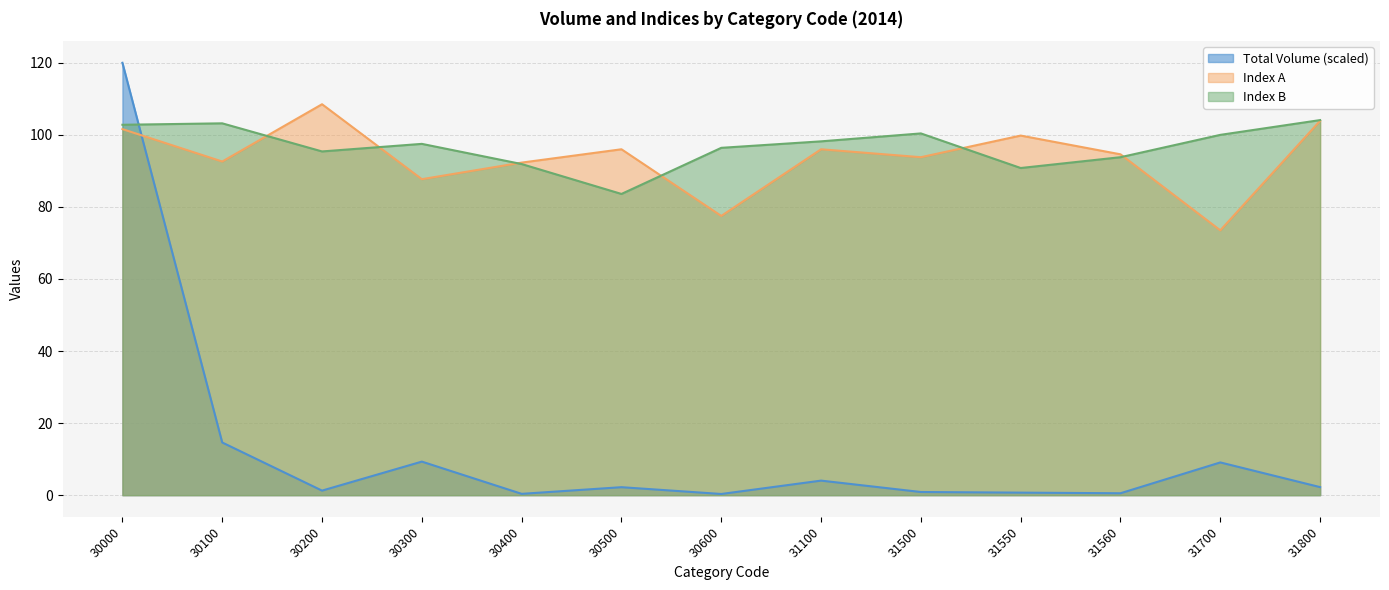

Reading left to right, extract all data points from this chart.

Total Volume: 120.0	14.6	1.3	9.3	0.4	2.2	0.3	4.0	0.9	0.7	0.5	9.1	2.2
Index A: 101.6	92.6	108.5	87.7	92.3	96.0	77.5	96.0	93.8	99.8	94.6	73.5	103.9
Index B: 102.8	103.2	95.4	97.5	91.9	83.6	96.4	98.2	100.4	90.8	93.8	100.0	104.1